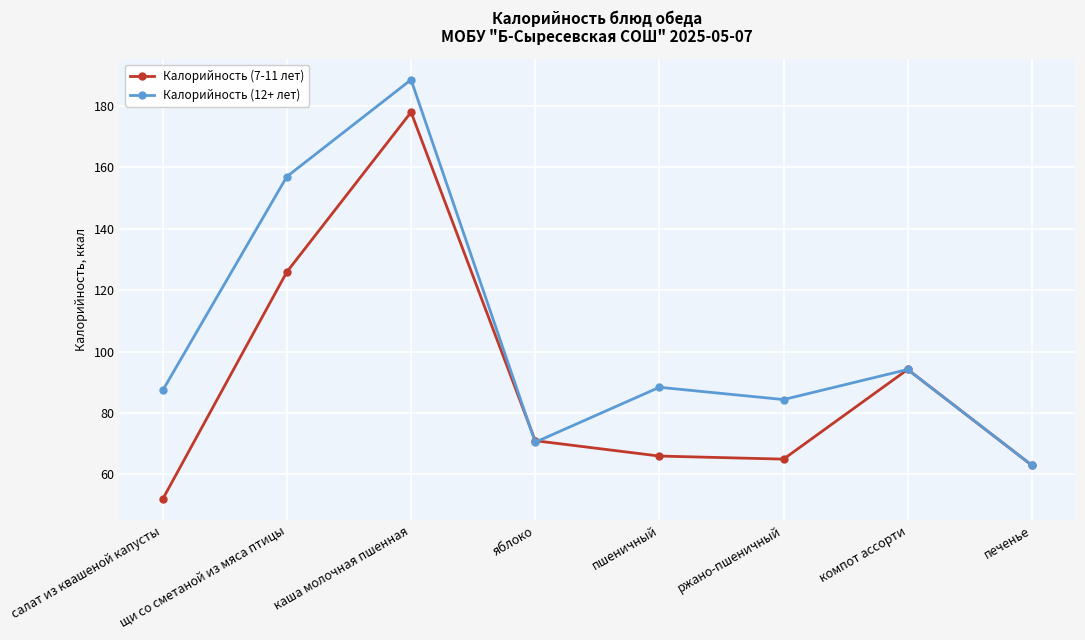

What position from the right is ржано-пшеничный?

3